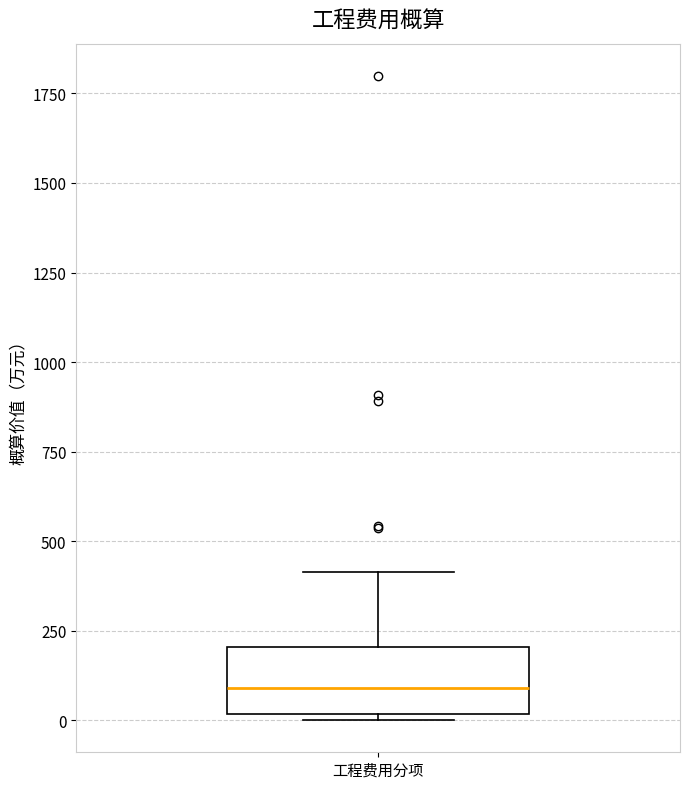

Where does the median line of the box for 工程费用分项 sit on the y-axis? The values are not printed on the chart, so give them approximately, as read against the axis.

100